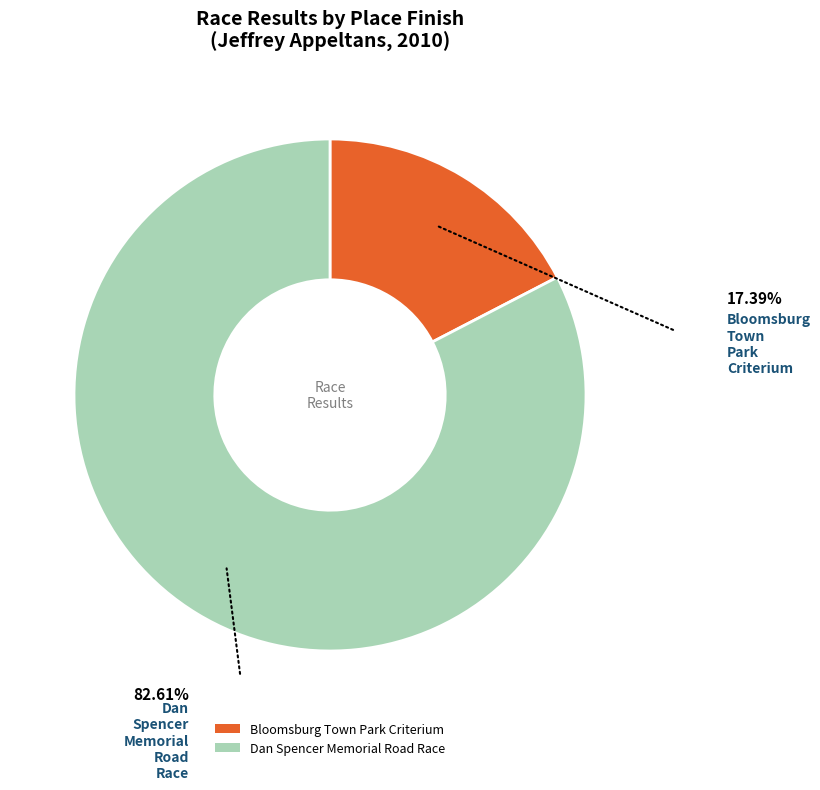

What is the largest slice in the pie chart?

Dan Spencer Memorial Road Race